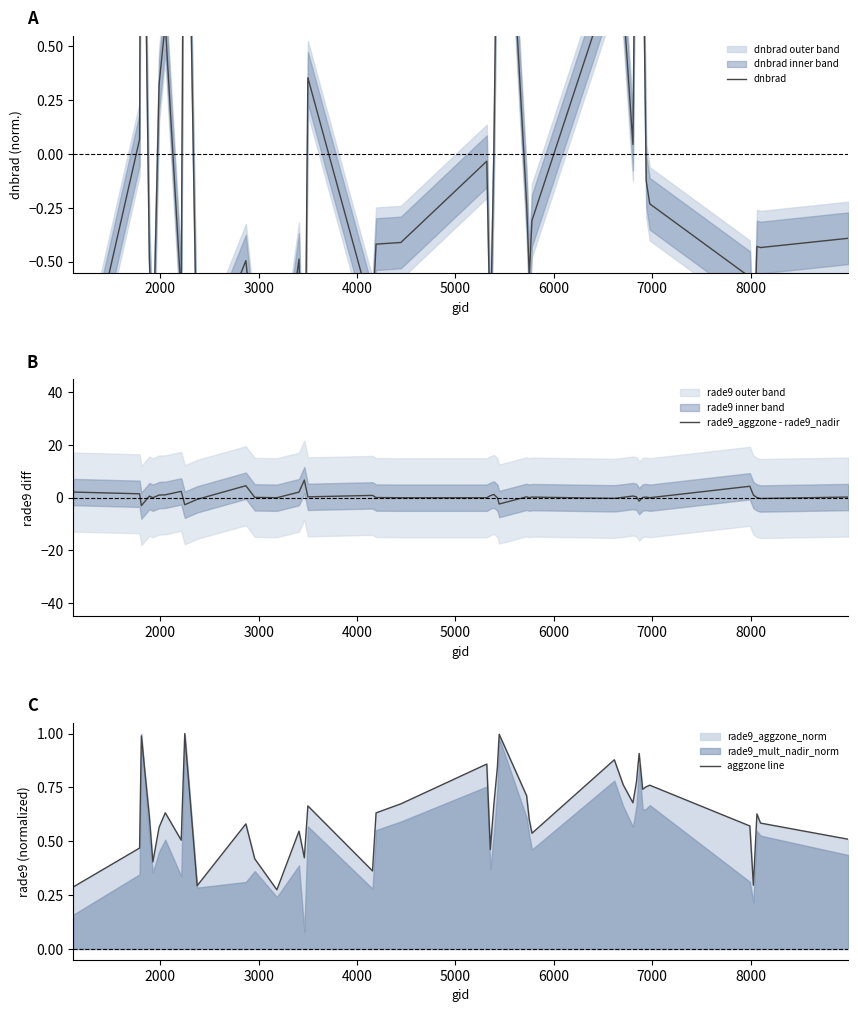

How many times do aggzone line and rade9_aggzone - rade9_nadir cross each other?

13